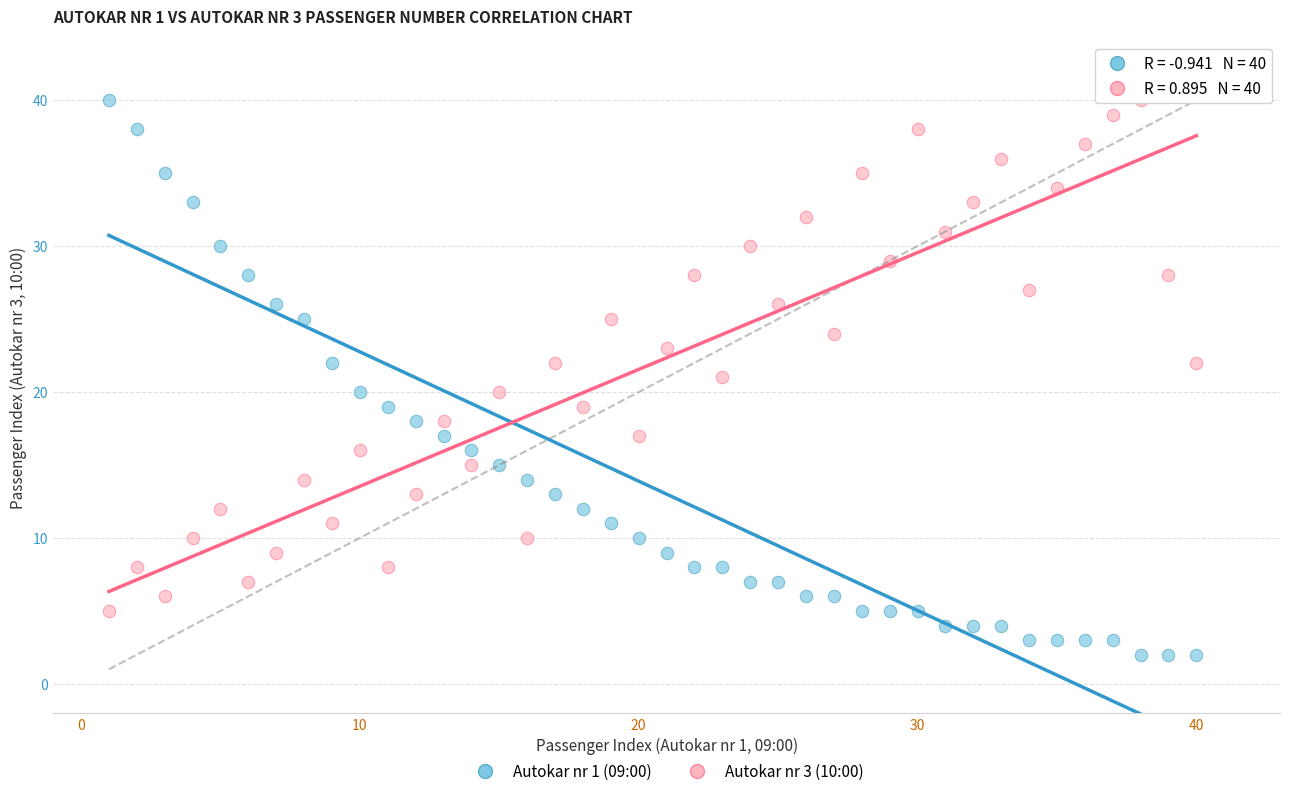

What is the X range (max minus min) for the scatter plot?

39